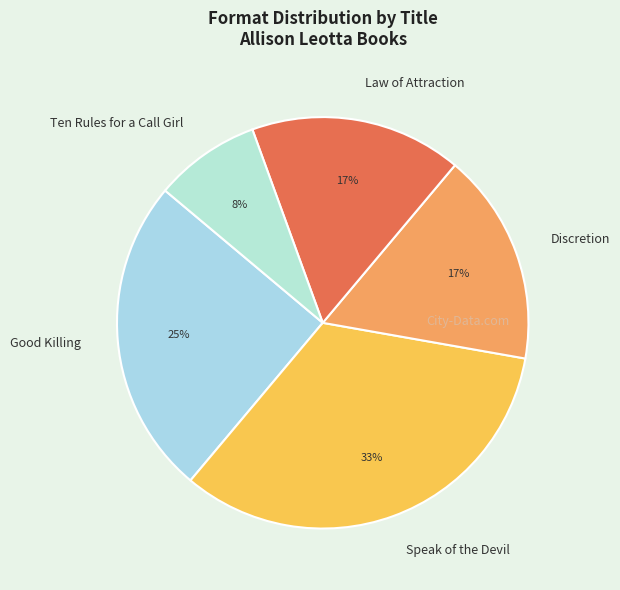

To the nearest percent, what portion does Discretion represent?

17%